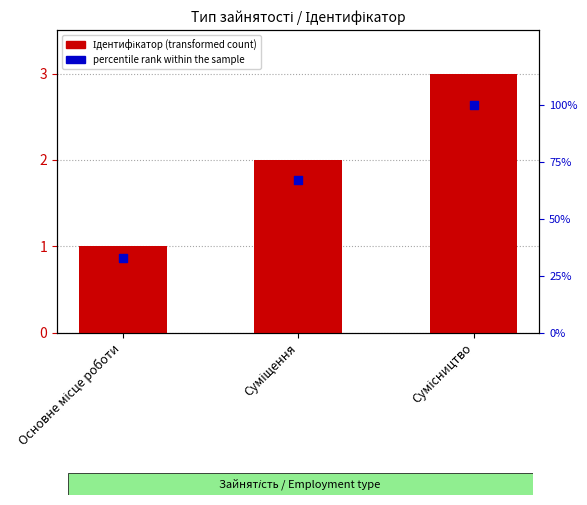

At which category is the sum across all series the highest?

Сумісництво